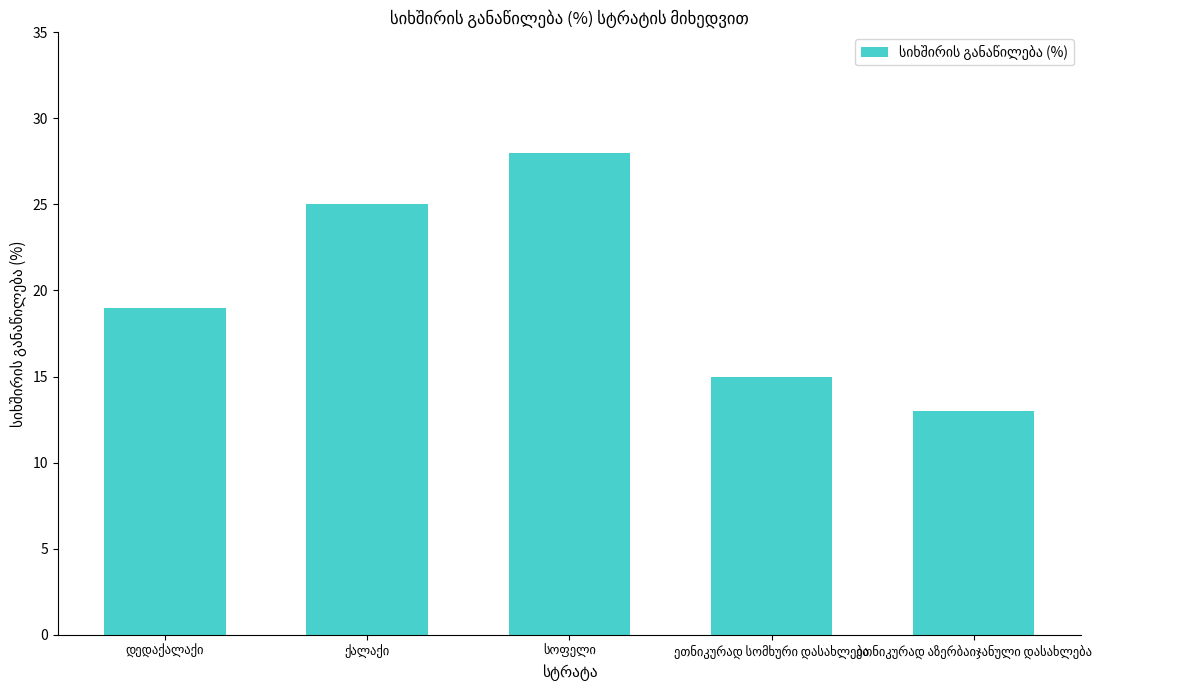

Are the bars grouped side by side (vs. stacked)?

No